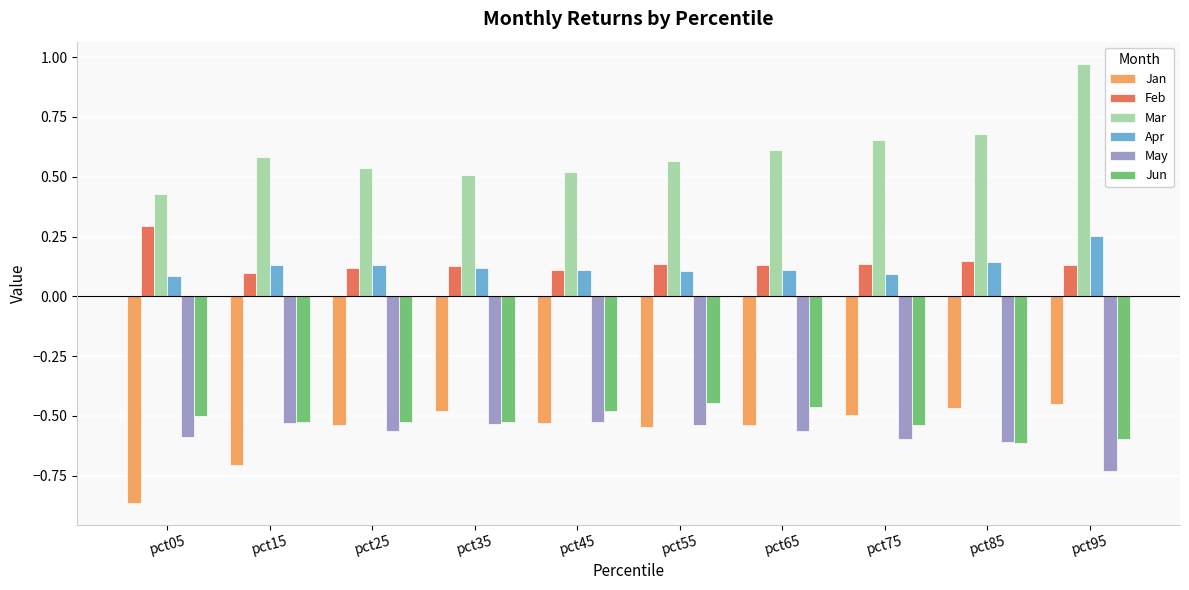

True or false: Jun has a value of -0.5 at pct35.

True